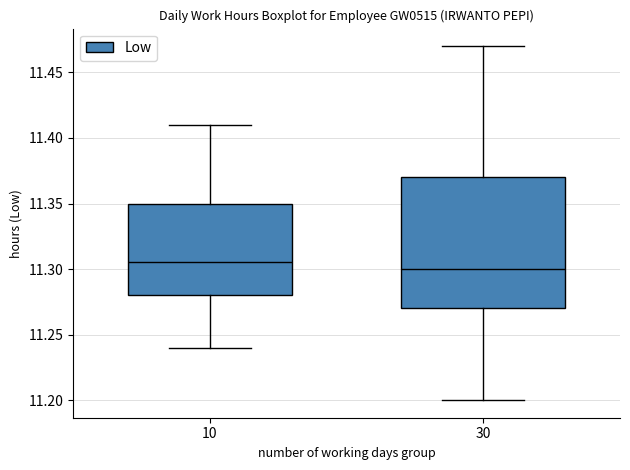

Reading left to right, transcribe this box plot: for each box, give where its median line is, the range the box spans, and where its two whiskers end, as read against the y-axis. The values are not printed on the chart, so give them approximately, as read against the axis.

10: median 11.305, box 11.280 to 11.350, whiskers 11.240 to 11.410
30: median 11.300, box 11.270 to 11.370, whiskers 11.200 to 11.470